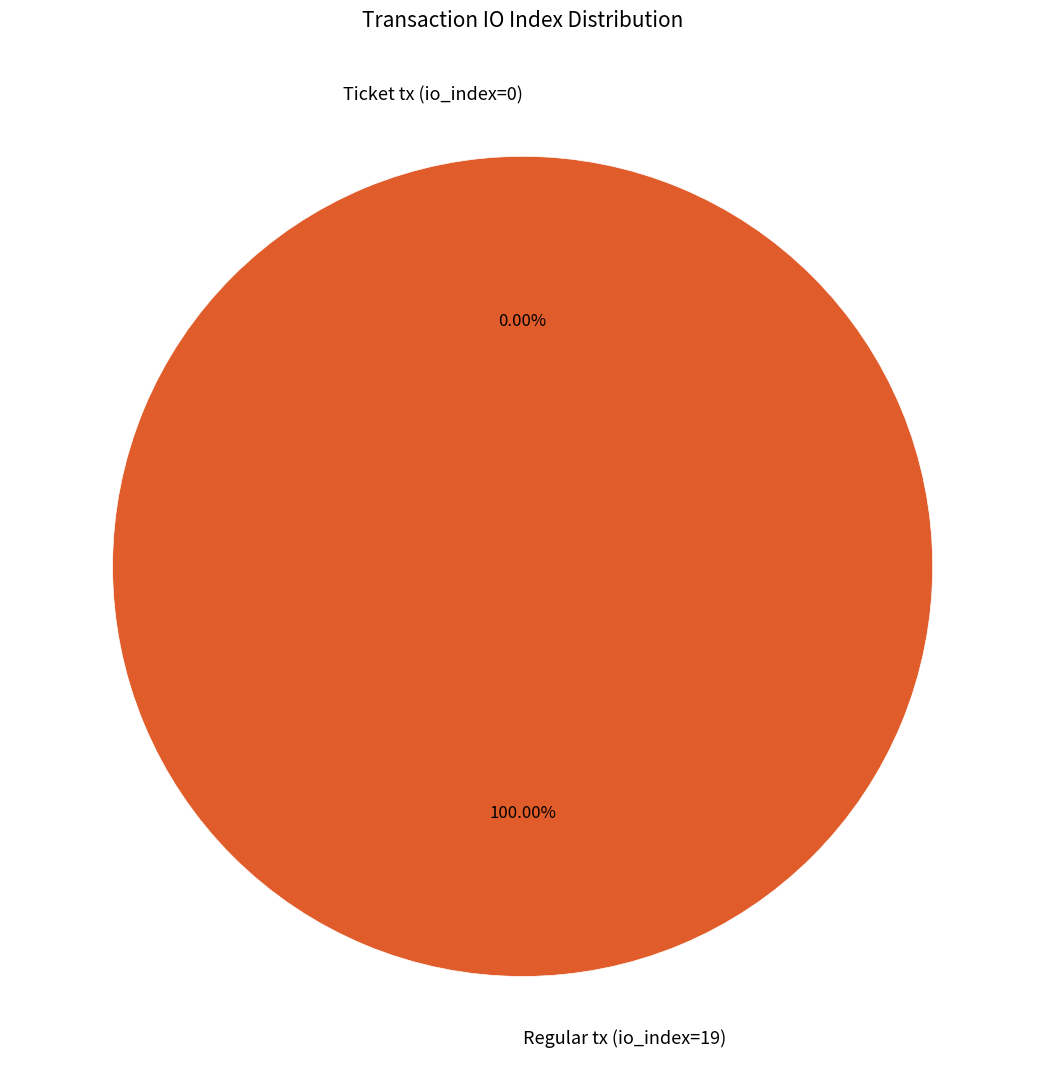

Does Ticket tx (io_index=0) represent more than half of the total?

No